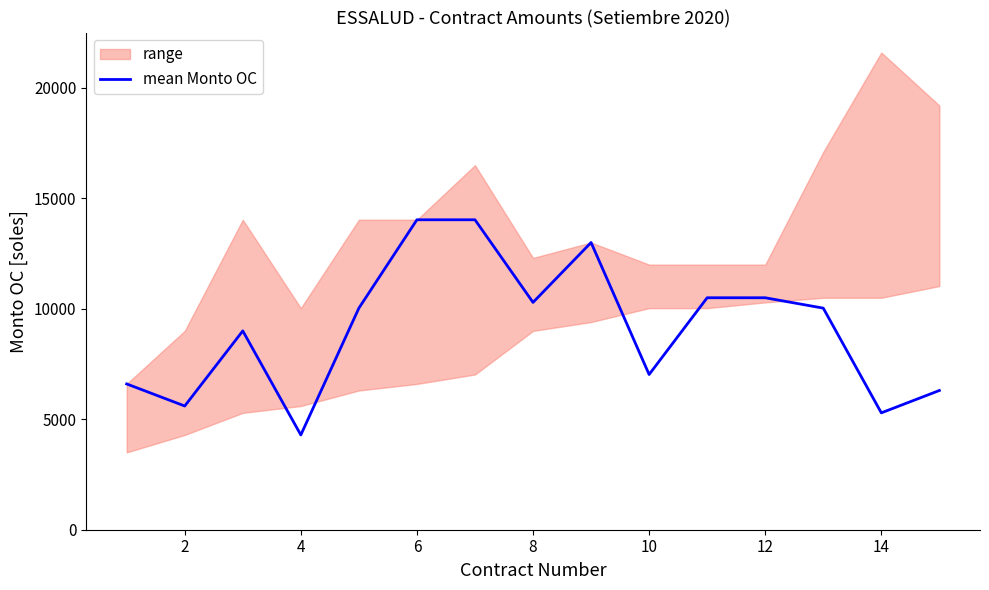

The value of mean Monto OC at 2 is 5600. True or false?

True